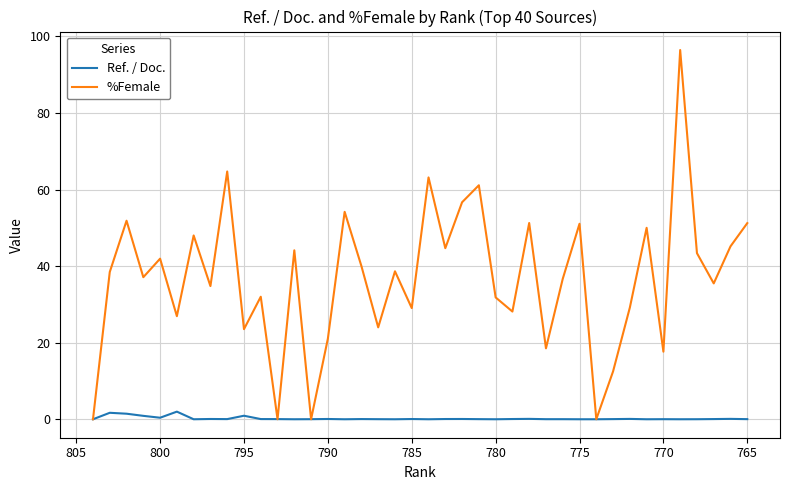

How many intersections are there between %Female and Ref. / Doc.?

4